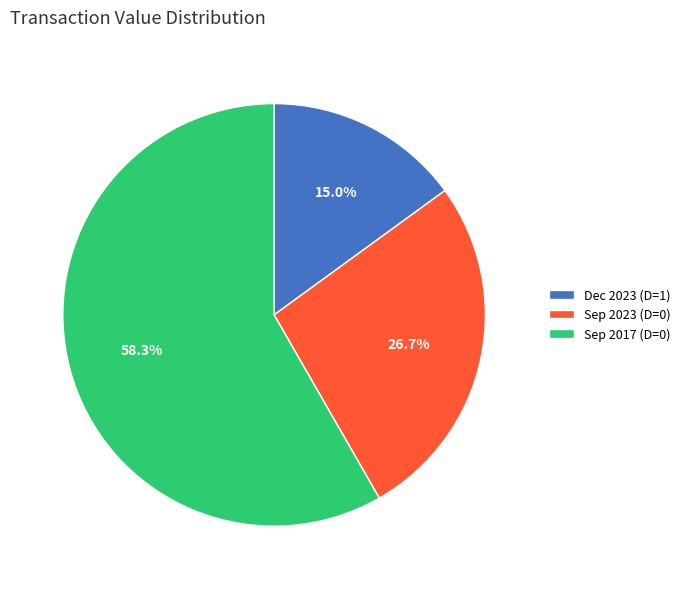

Between Dec 2023 (D=1) and Sep 2017 (D=0), which is larger?

Sep 2017 (D=0)